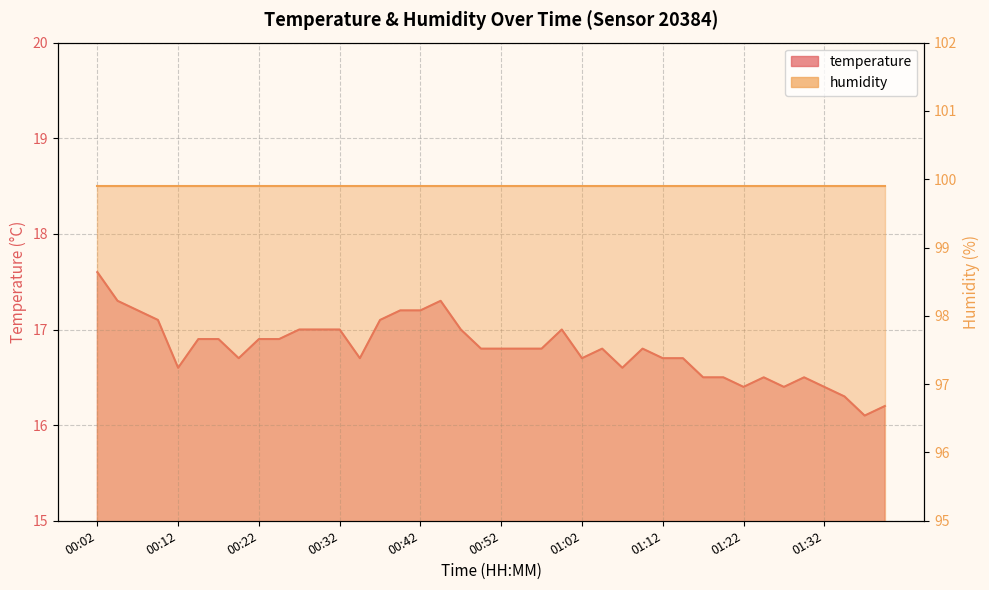

List the labels in order of value, largest first.

00:02, 00:04, 00:44, 00:07, 00:39, 00:42, 00:09, 00:37, 00:27, 00:29, 00:32, 00:47, 01:00, 00:14, 00:17, 00:22, 00:24, 00:49, 00:52, 00:54, 00:57, 01:05, 01:10, 00:19, 00:34, 01:02, 01:12, 01:15, 00:12, 01:07, 01:17, 01:20, 01:25, 01:30, 01:22, 01:27, 01:32, 01:35, 01:40, 01:37